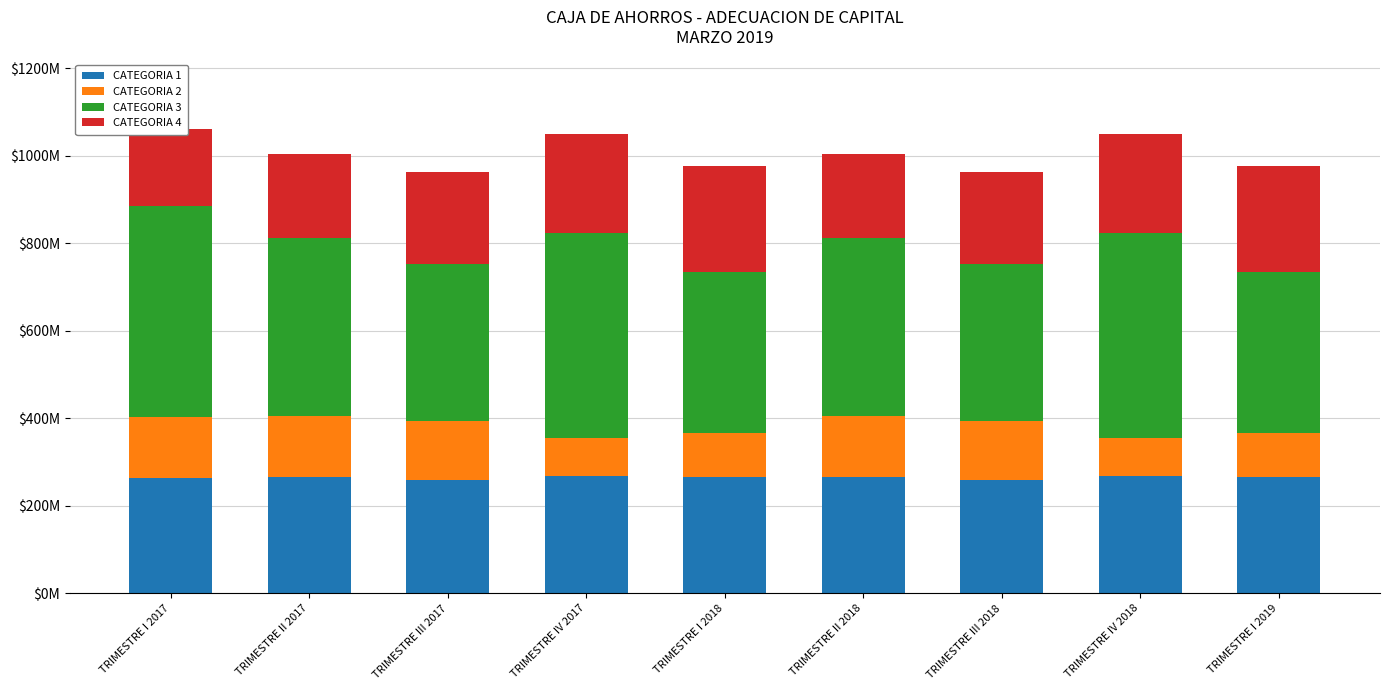

Are the bars horizontal?

No